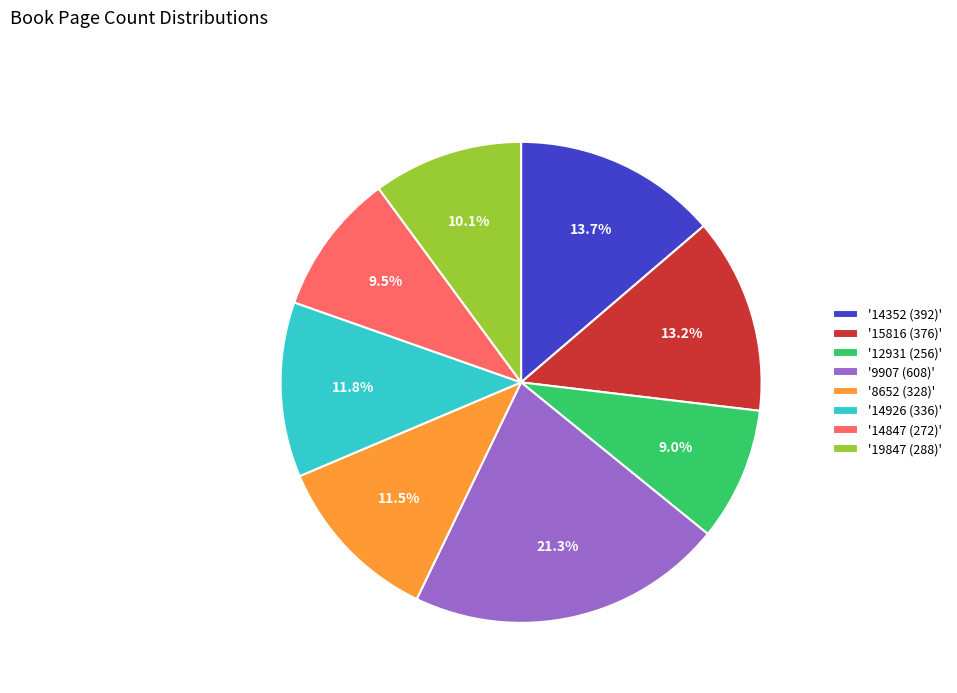

To the nearest percent, what is the difference between the largest and smallest slice percentages?

12%